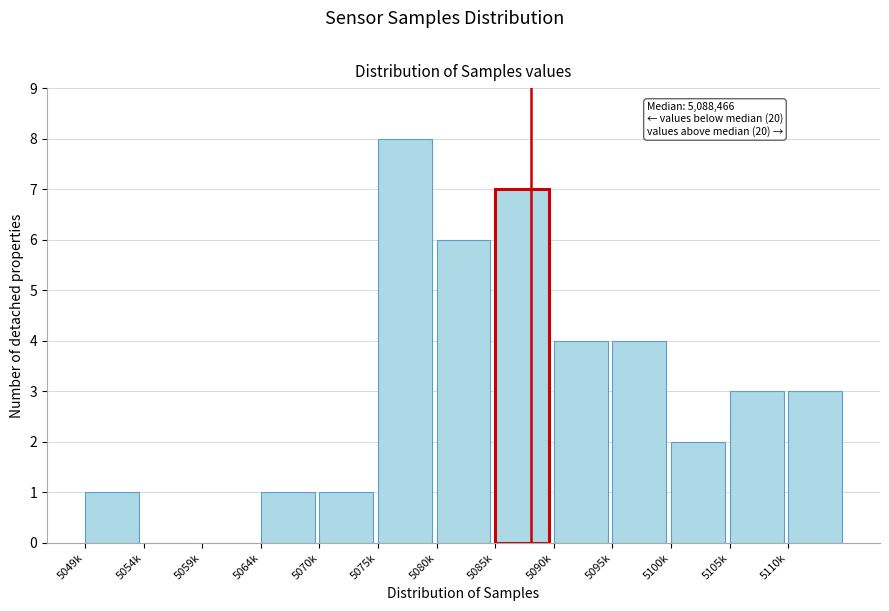

Reading left to right, what are all the values shown in this chart?

5049k=1	5054k=0	5059k=0	5064k=1	5070k=1	5075k=8	5080k=6	5085k=7	5090k=4	5095k=4	5100k=2	5105k=3	5110k=3